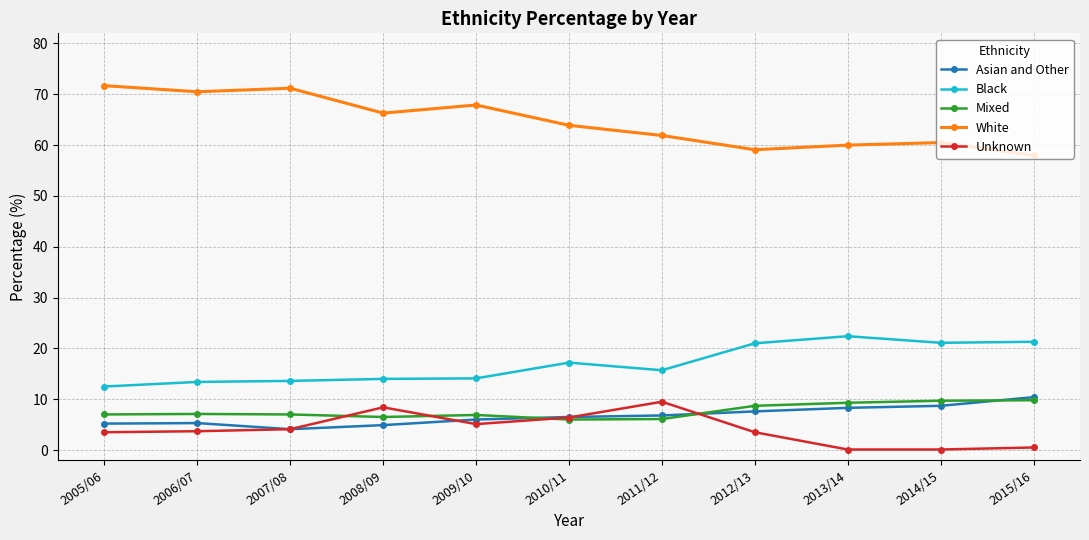

The Black series shows 14.1 at 2009/10. True or false?

True